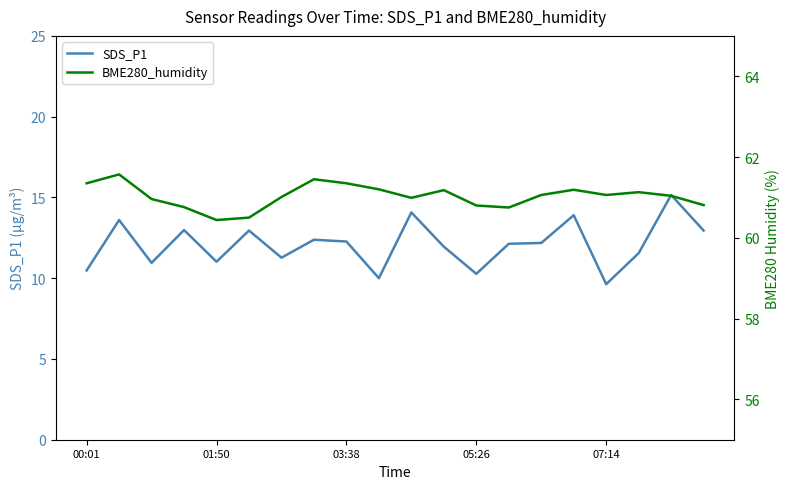

What is the minimum value shown in the chart?

9.6